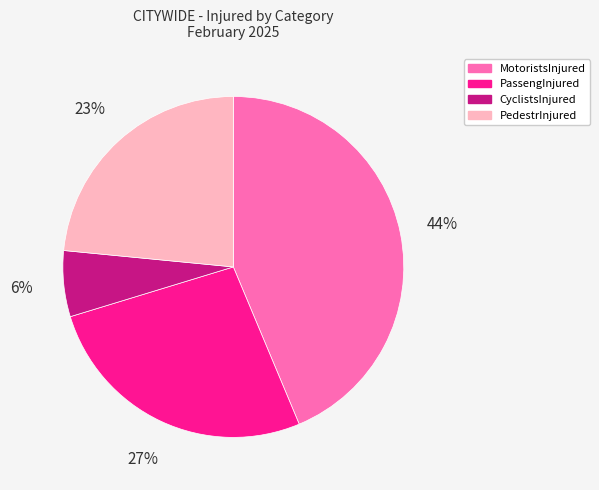

Is there a majority slice in this chart?

No